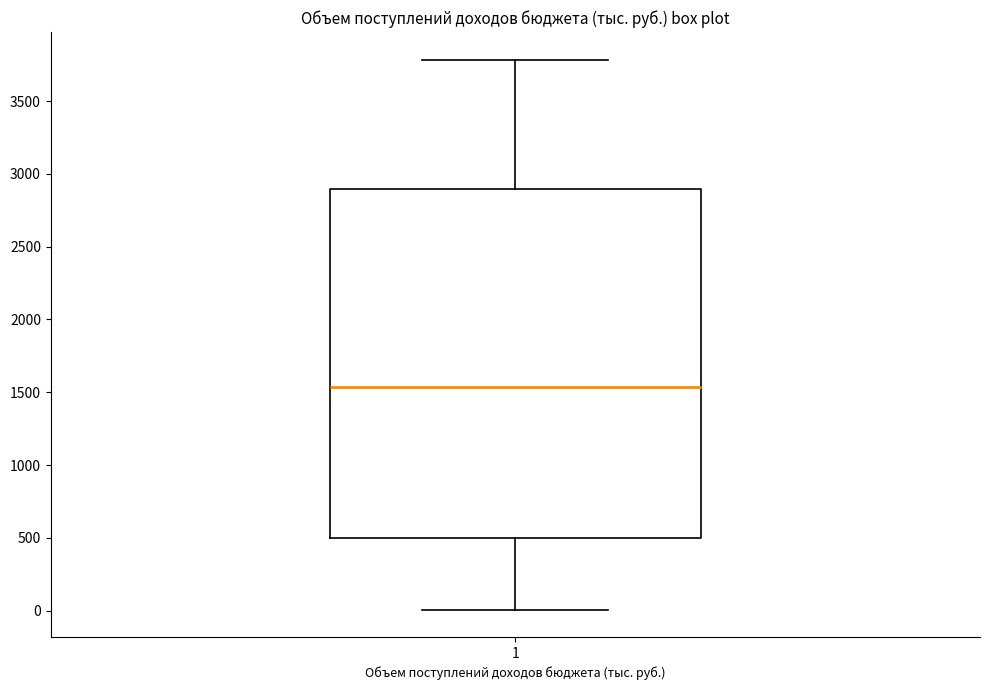

Read this box plot against the y-axis: the position of the median line, the range covered by the box, and the ends of both whiskers. The values are not printed on the chart, so give them approximately, as read against the axis.

median 1550, box 500 to 2900, whiskers 0 to 3800